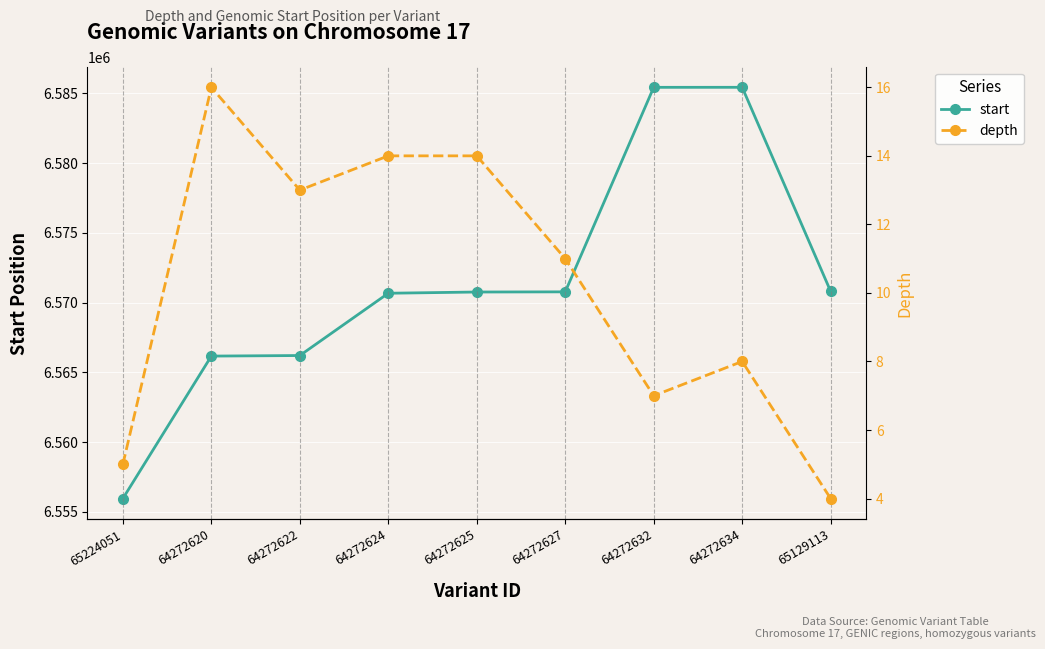

Where does the depth series first go above 11?

64272620